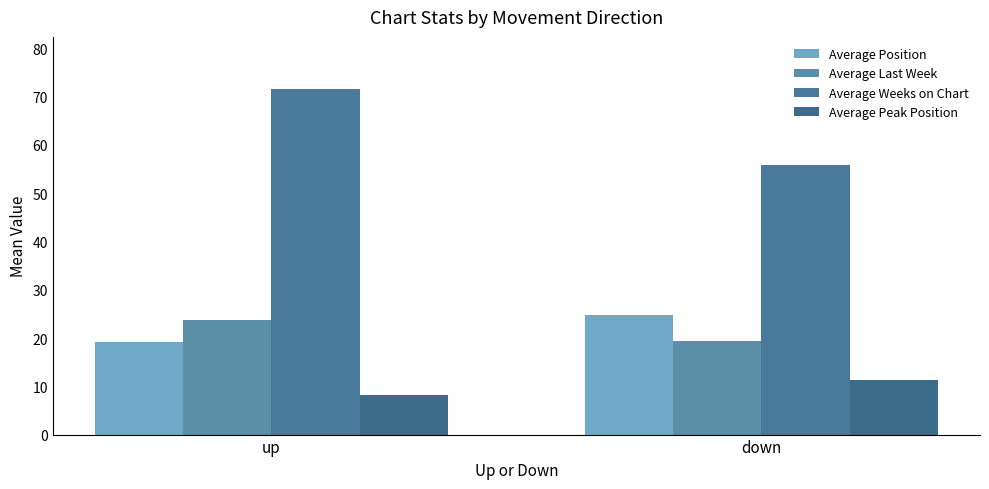

Reading left to right, list all the values displayed in this chart.

Average Position: 19.1	24.7
Average Last Week: 23.7	19.3
Average Weeks on Chart: 71.6	55.8
Average Peak Position: 8.1	11.3